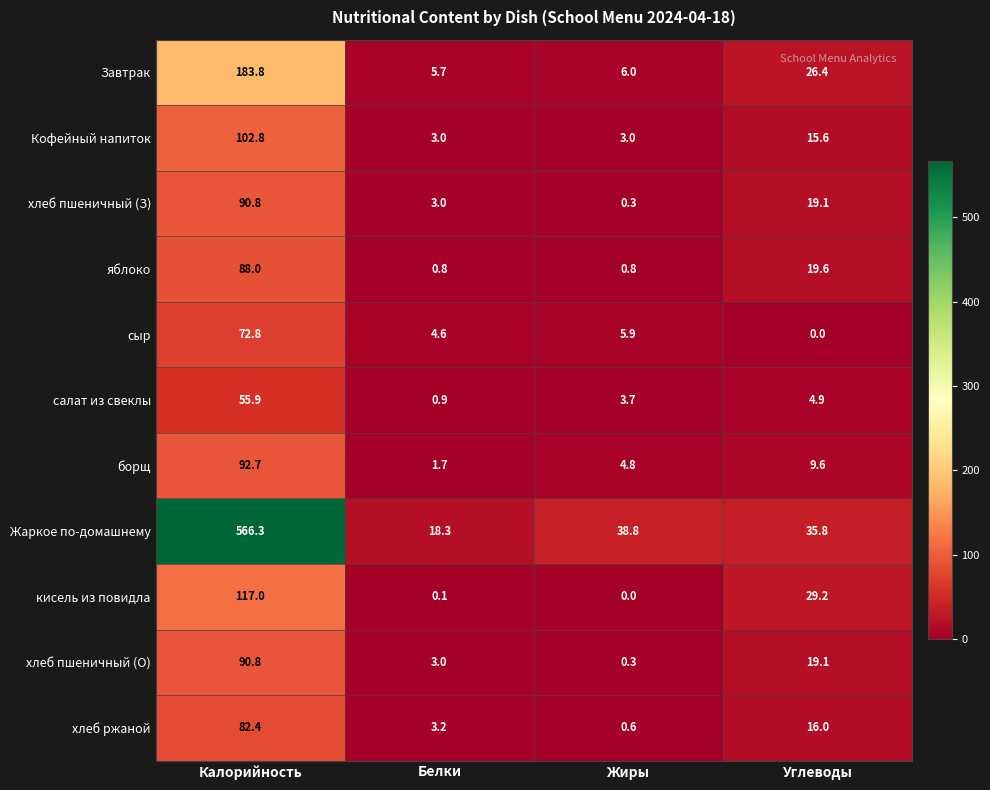

What is the sum of the Жаркое по-домашнему values at Калорийность and Белки?

584.6